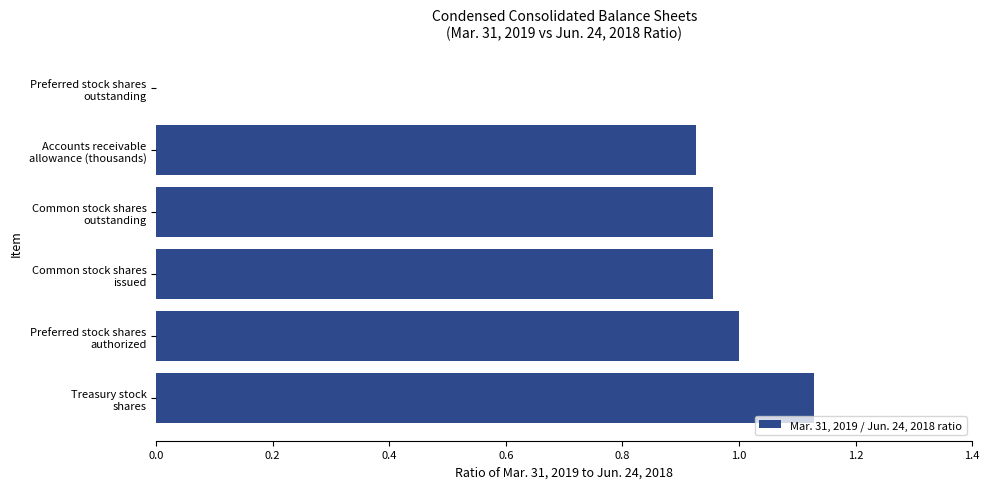

How many distinct data groups are displayed?

1